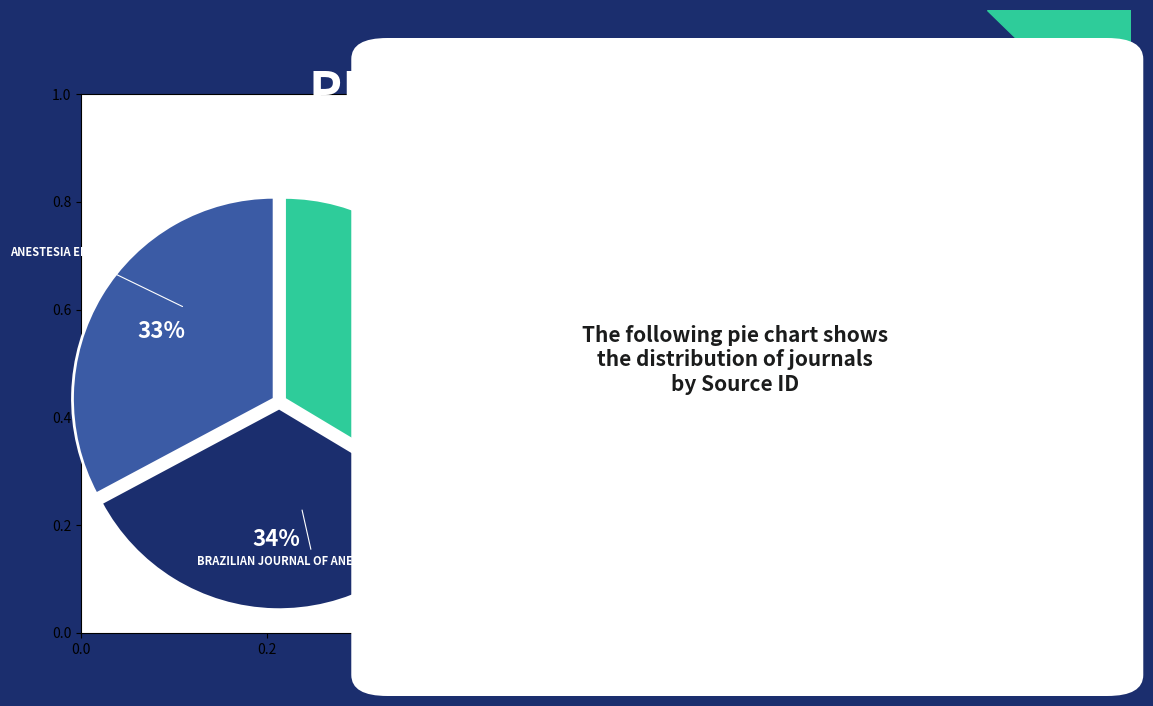

To the nearest percent, what is the average slice percentage?

33%